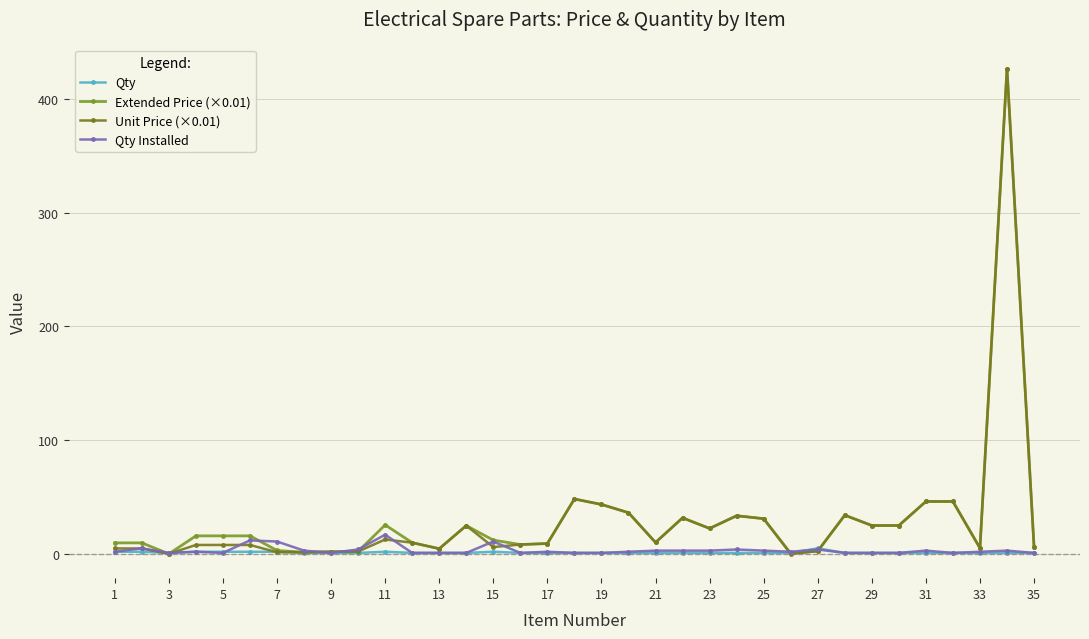

At how many categories does at least one series exceed 198?

1